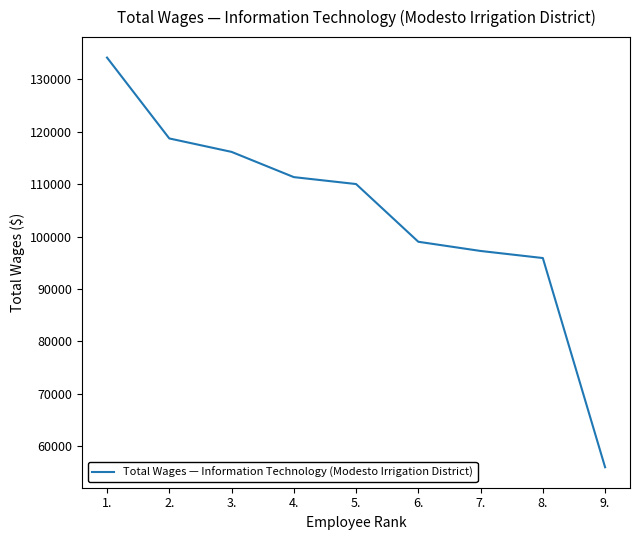

What is the smallest value displayed?

55955